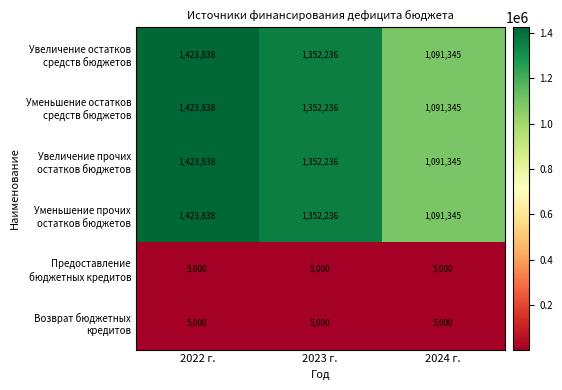

What is the smallest value displayed?

5000